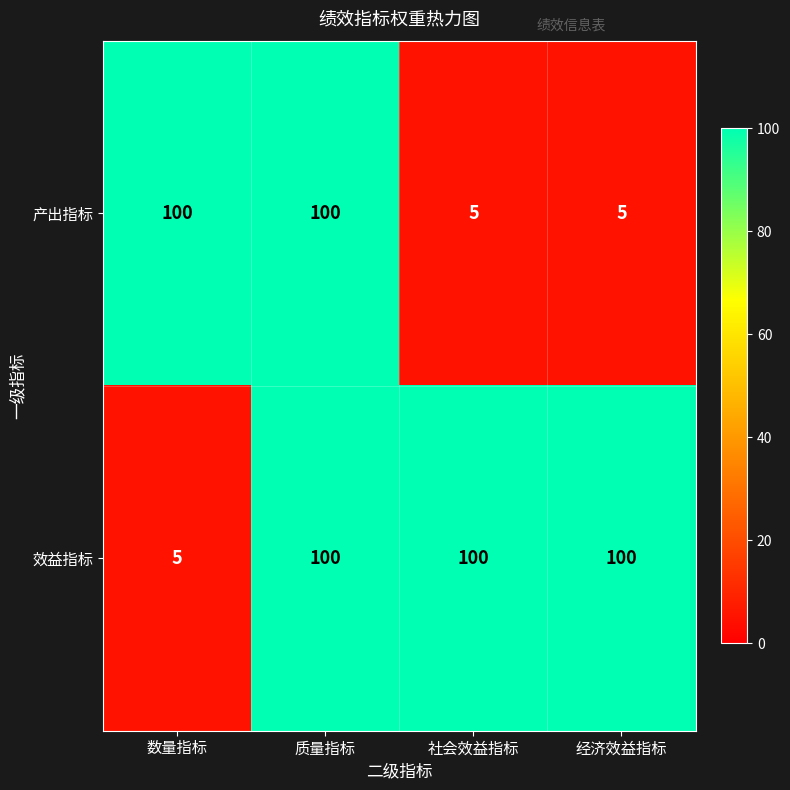

What is the smallest value displayed?

5